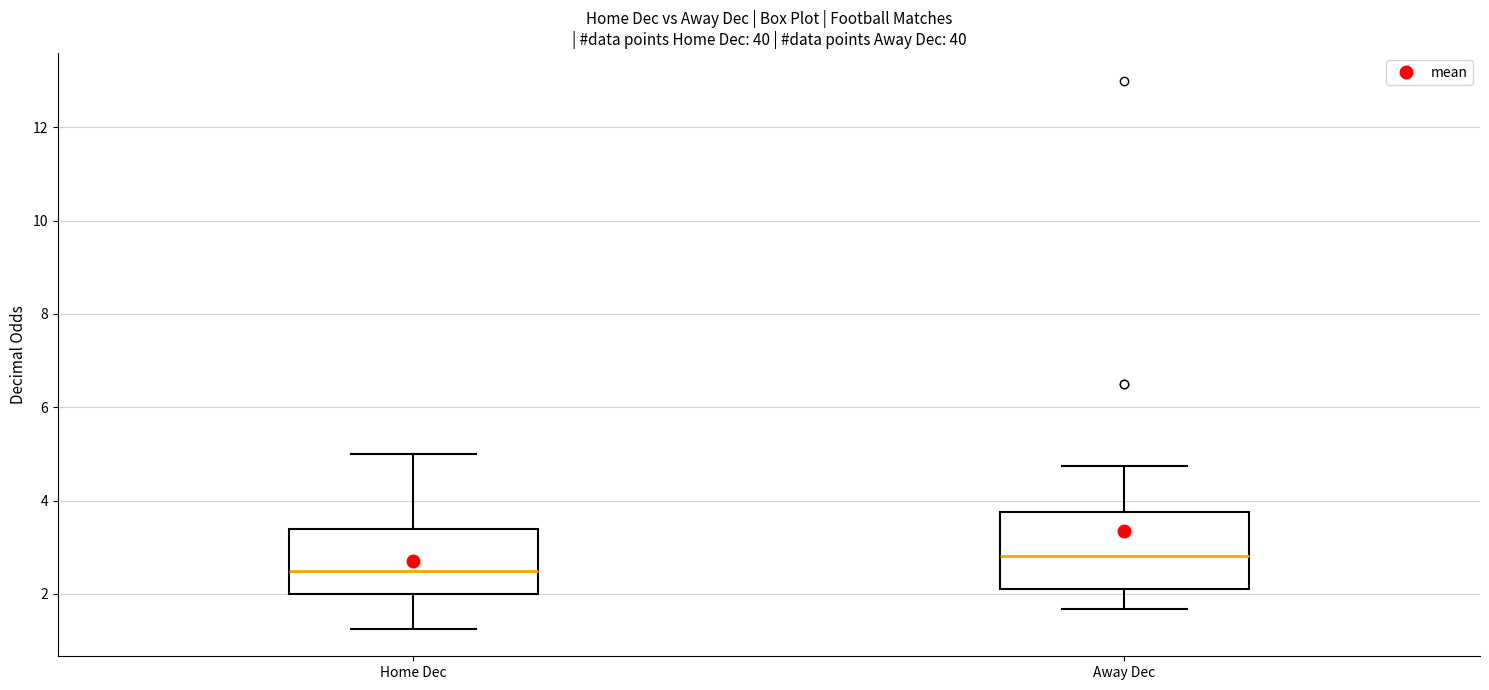

Reading left to right, read every box against the y-axis: the position of its median line, the range the box covers, and the ends of its whiskers. The values are not printed on the chart, so give them approximately, as read against the axis.

Home Dec: median 2.6, box 2.0 to 3.4, whiskers 1.2 to 5.0
Away Dec: median 2.8, box 2.2 to 3.8, whiskers 1.6 to 4.8